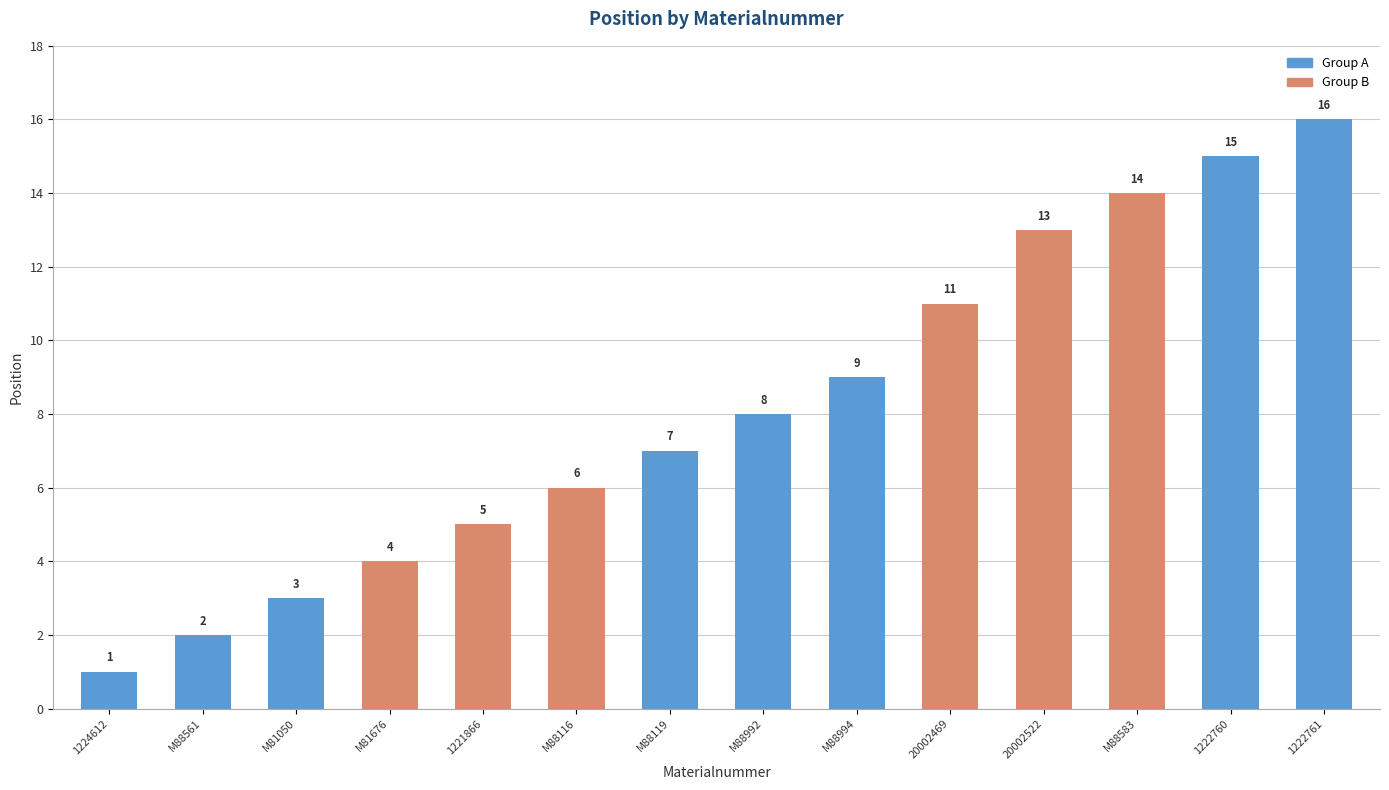

List the labels in order of value, smallest first.

1224612, M88561, M81050, M81676, 1221866, M88116, M88119, M88992, M88994, 20002469, 20002522, M88583, 1222760, 1222761